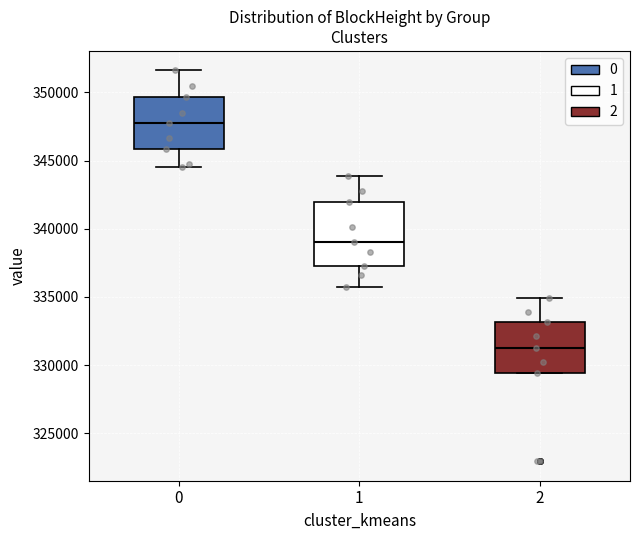

Reading left to right, transcribe this box plot: for each box, give where its median line is, the range the box spans, and where its two whiskers end, as read against the y-axis. The values are not printed on the chart, so give them approximately, as read against the axis.

0: median 347500, box 346000 to 349500, whiskers 344500 to 351500
1: median 339000, box 337000 to 342000, whiskers 336000 to 344000
2: median 331000, box 329500 to 333000, whiskers 329500 to 335000